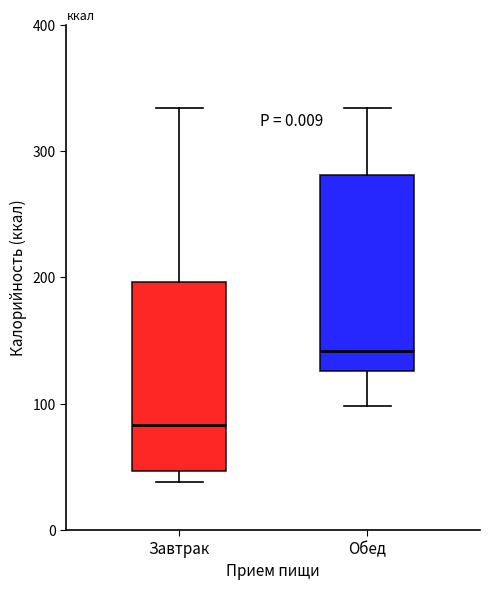

Reading left to right, transcribe this box plot: for each box, give where its median line is, the range the box spans, and where its two whiskers end, as read against the y-axis. The values are not printed on the chart, so give them approximately, as read against the axis.

Завтрак: median 80, box 50 to 200, whiskers 40 to 330
Обед: median 140, box 130 to 280, whiskers 100 to 330